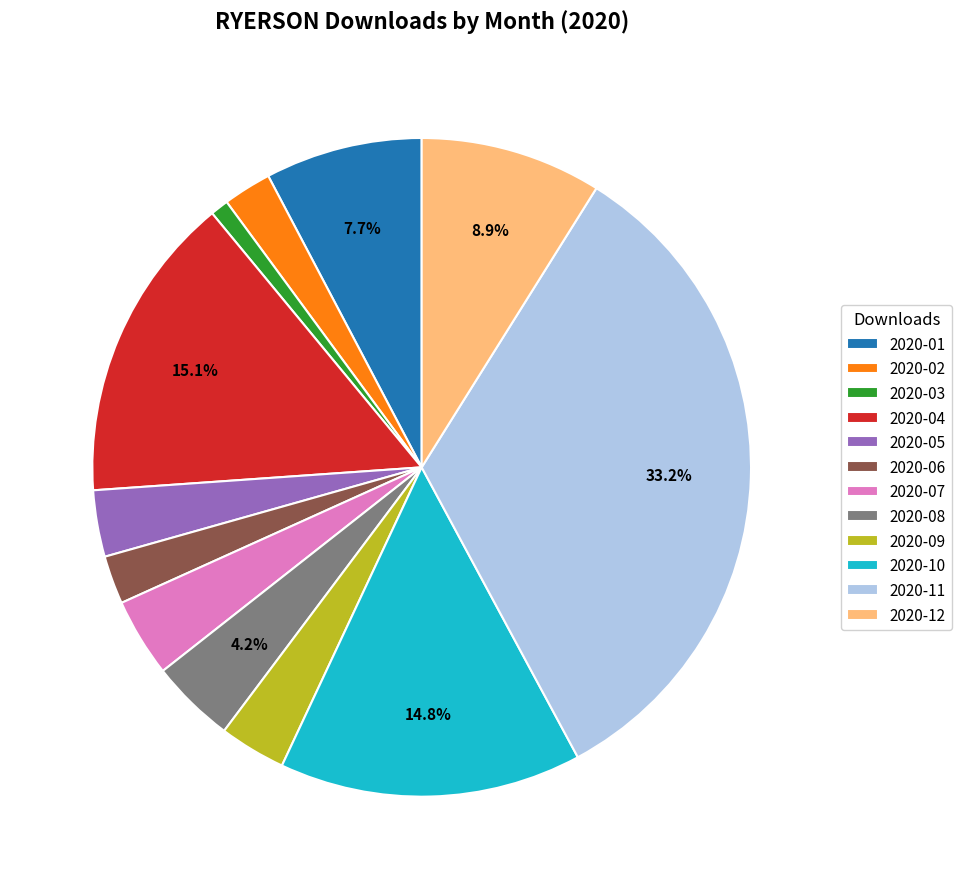

To the nearest percent, what is the average slice percentage?

8%